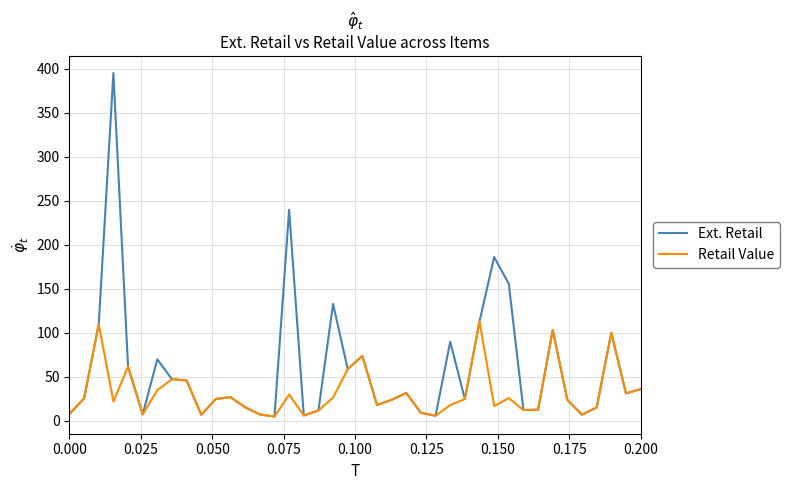

What is the maximum value for Retail Value?

113.1